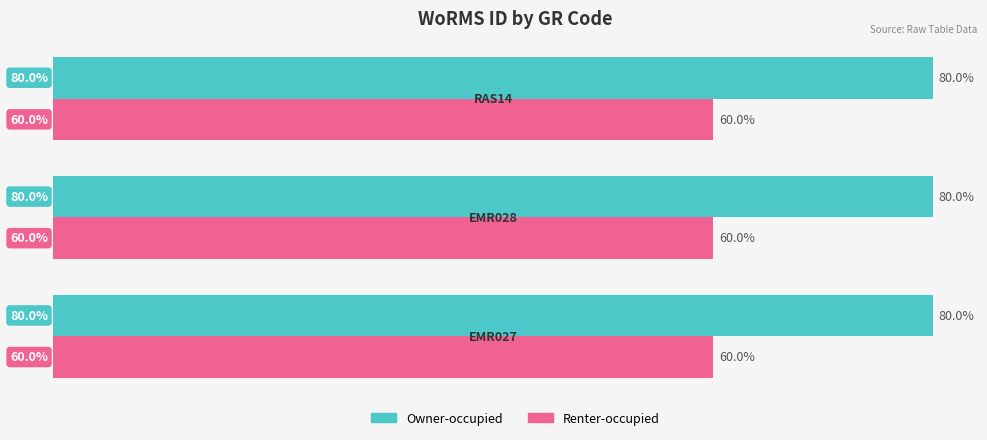

Rank the series by their average value, from highest to lowest.

Owner-occupied, Renter-occupied